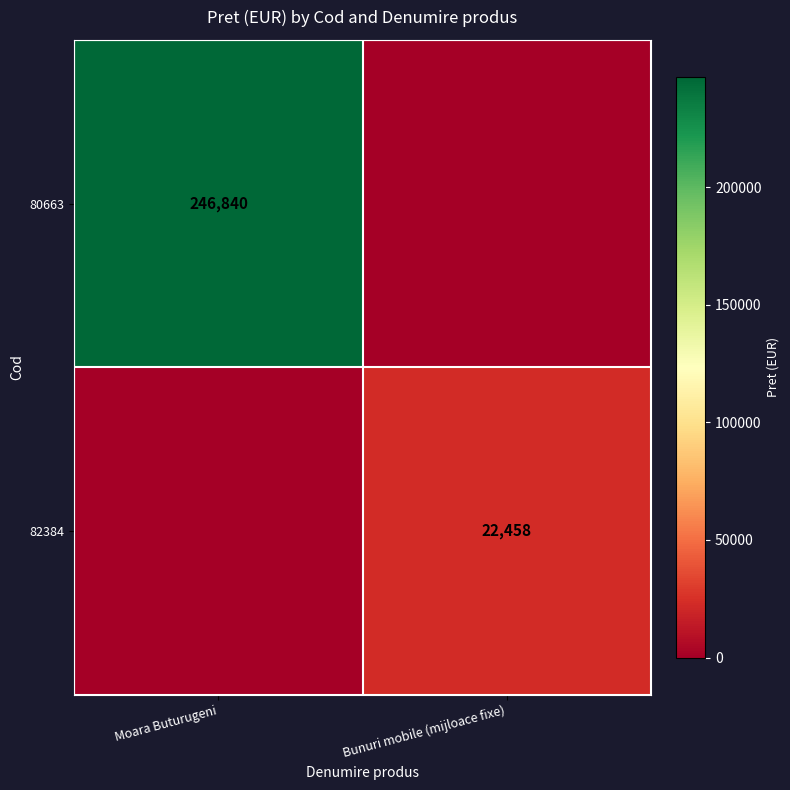

At how many categories does at least one series exceed 98063?

1